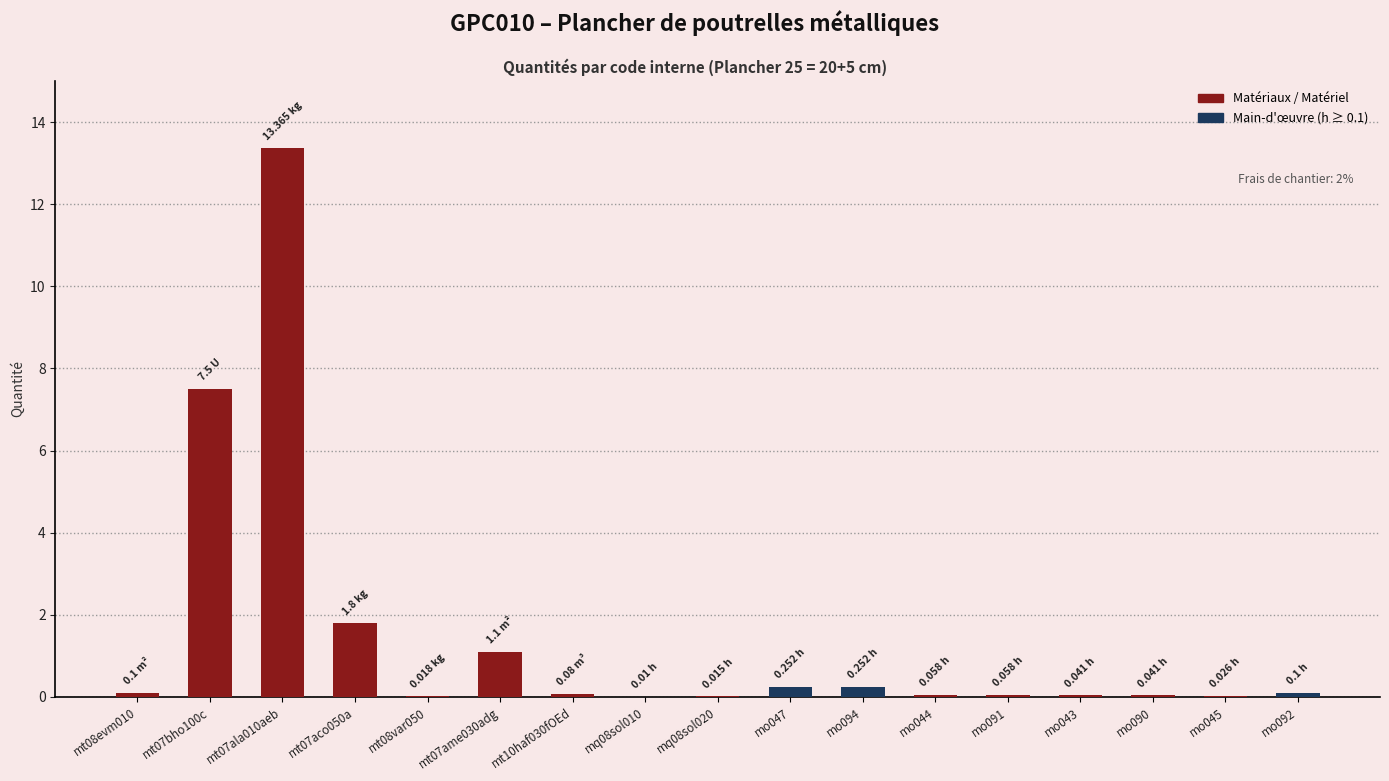

What is the greatest value displayed?

13.4